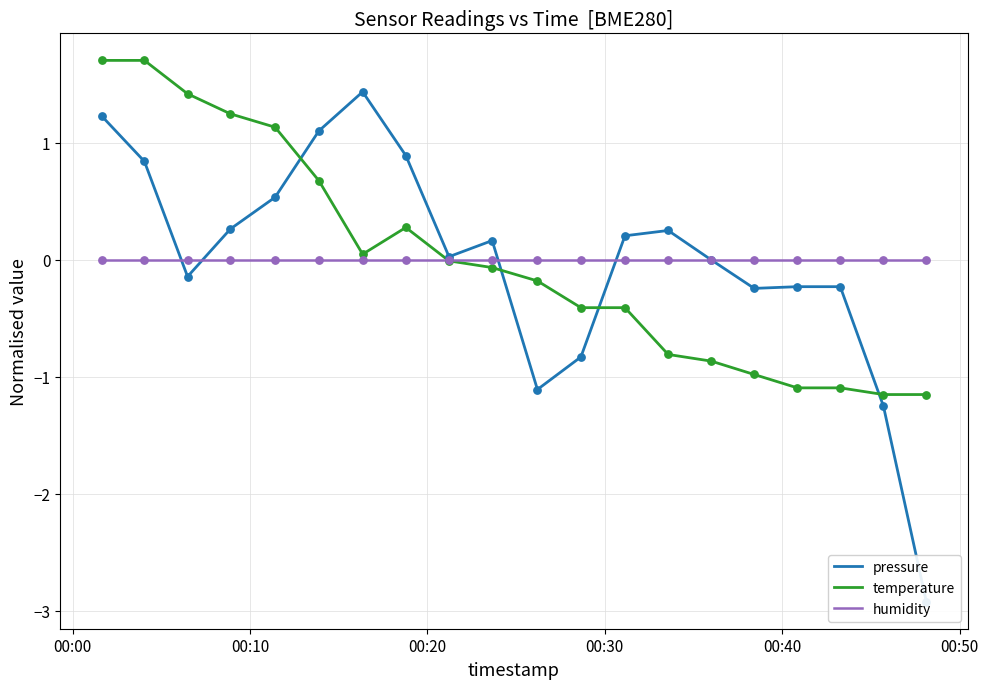

What are all the series names shown in the legend?

pressure, temperature, humidity